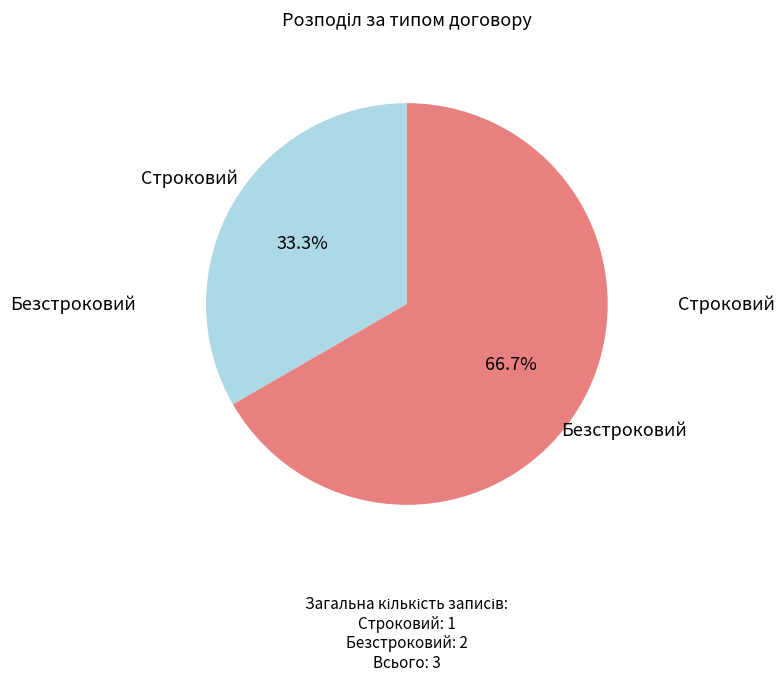

Is Безстроковий the majority of the pie?

Yes